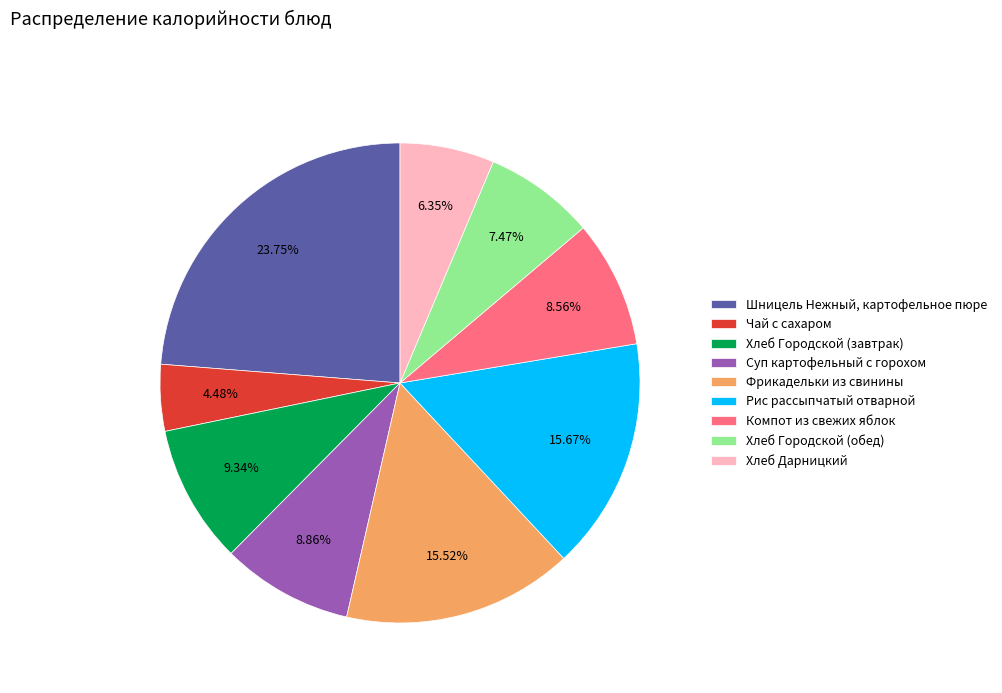

Is Хлеб Дарницкий the majority of the pie?

No